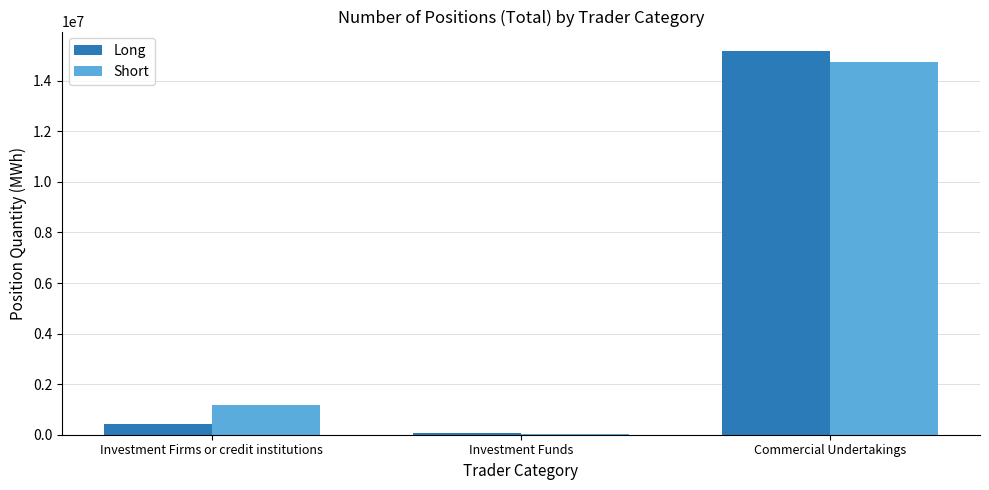

Which series changed the most between Investment Funds and Commercial Undertakings?

Long